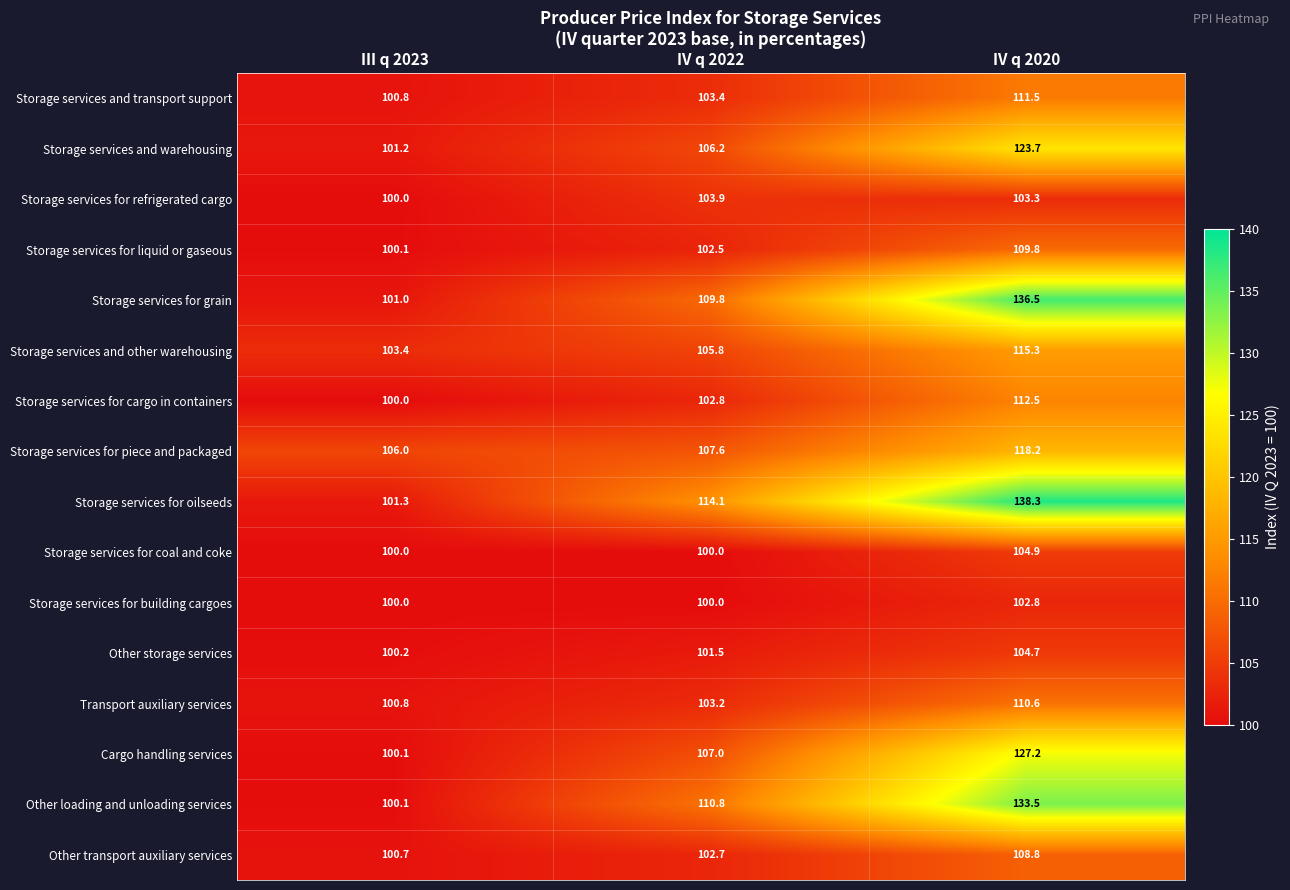

Which series has the widest spread of values?

Storage services for oilseeds